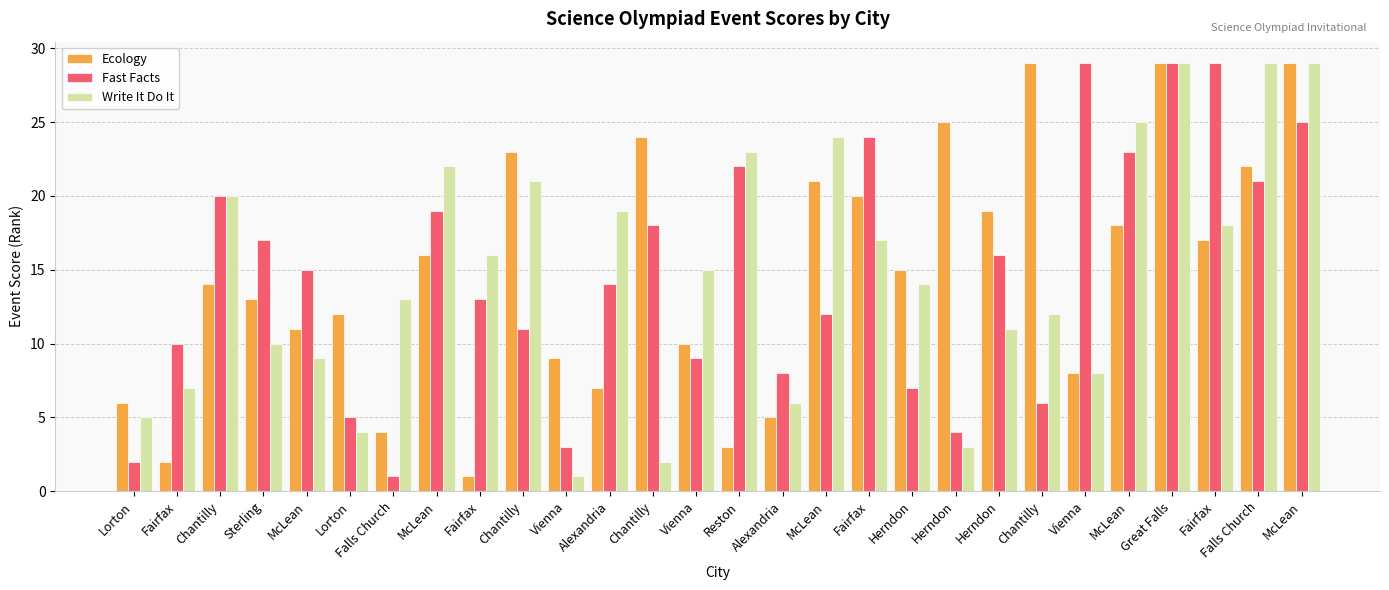

What is the sum of all Fast Facts values?

412